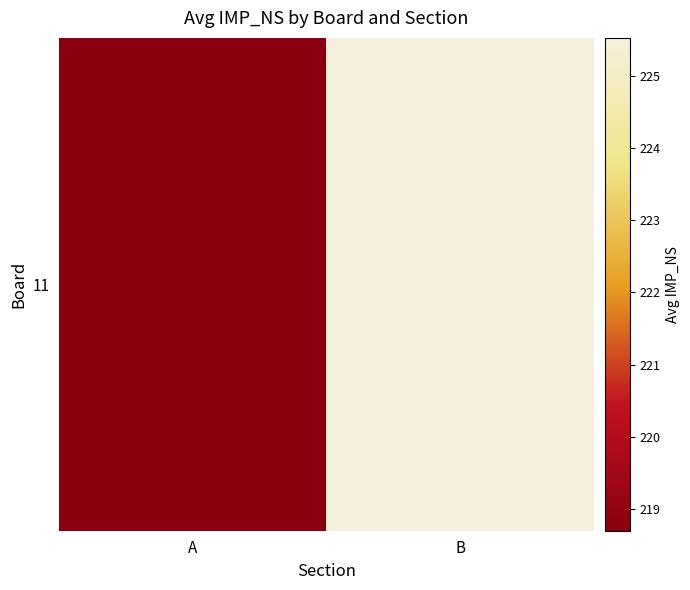

What is the sum of the values at B and A?

444.2